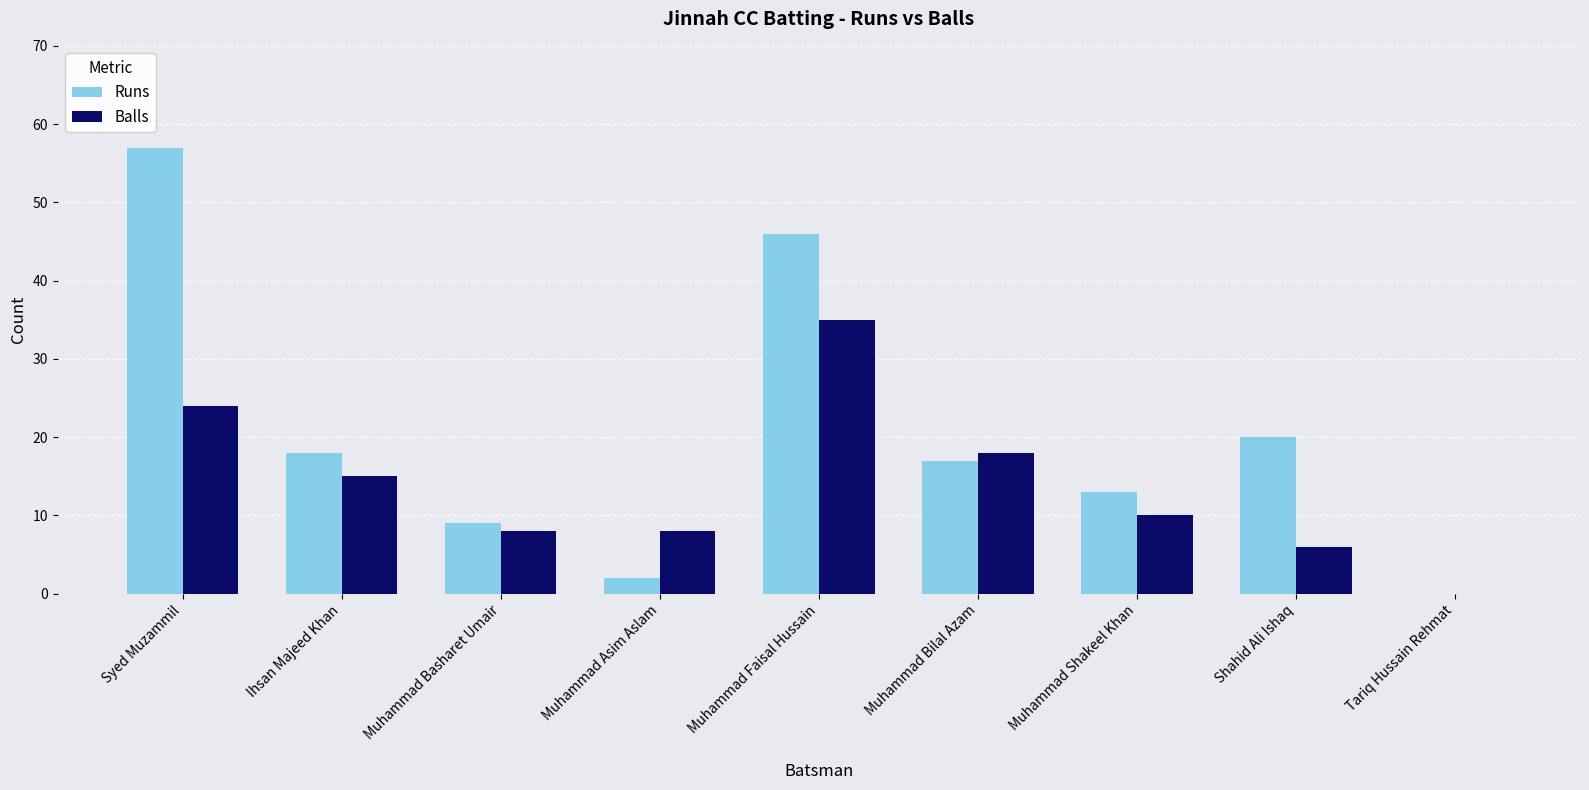

At which label does Balls first exceed 10?

Syed Muzammil